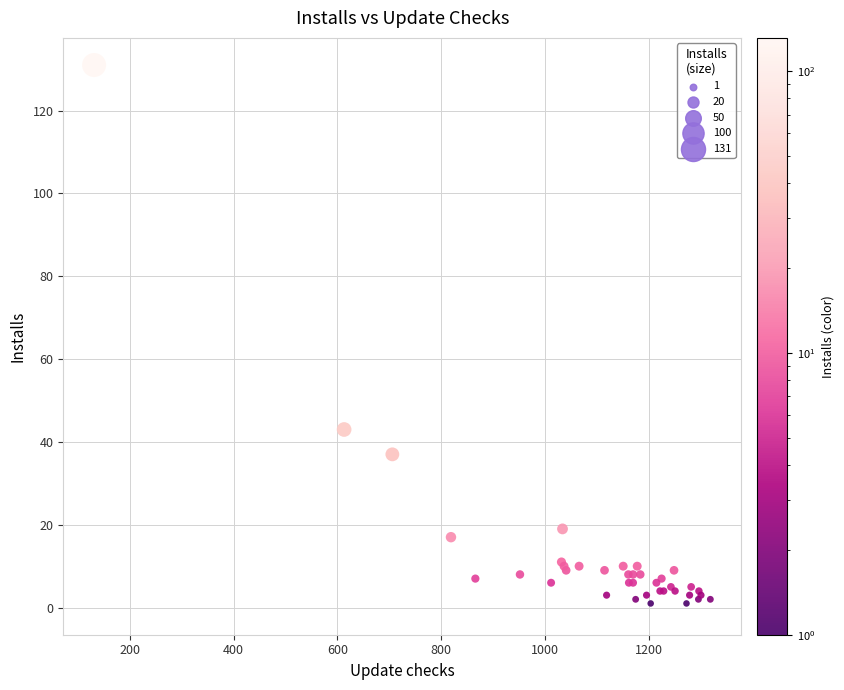

What Y value in the scatter plot is closest to 65?

43